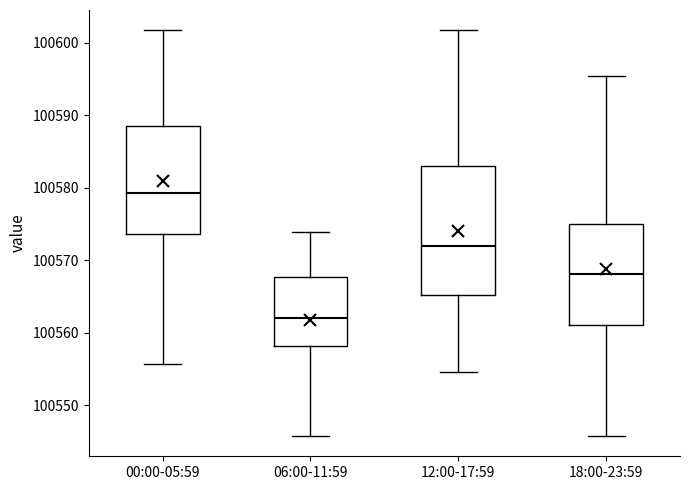

Which box has the lowest median line?

06:00-11:59